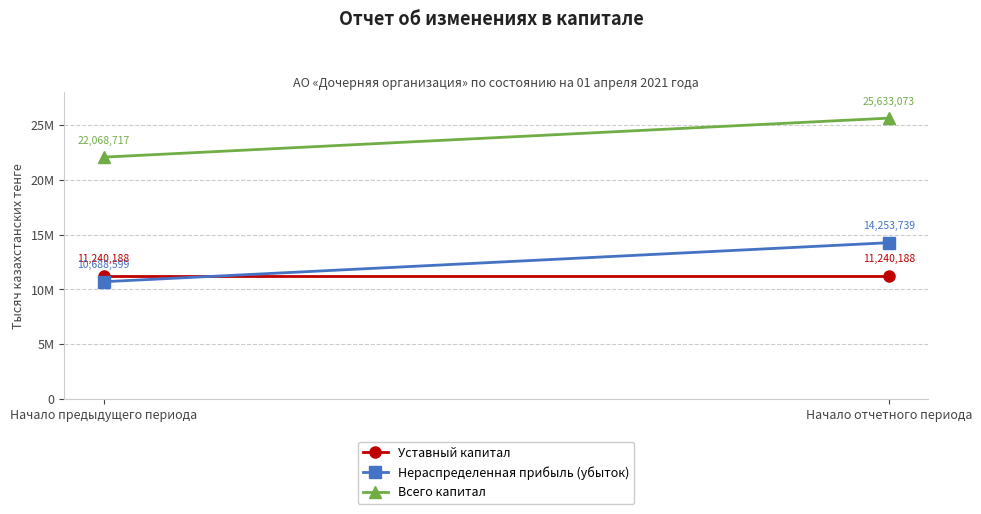

The value of Уставный капитал at Начало предыдущего периода is 5518615. True or false?

False